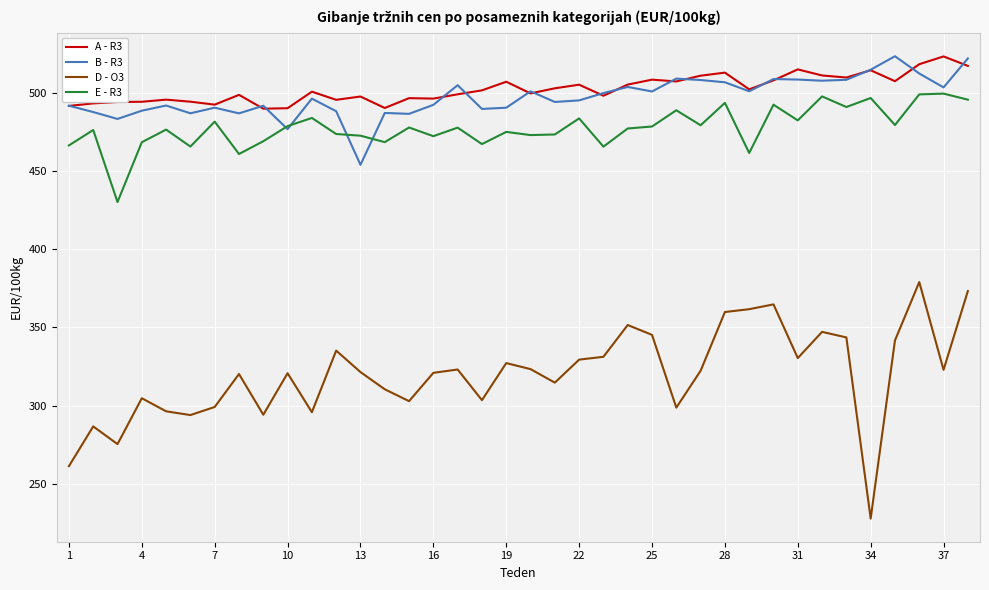

True or false: A - R3 and D - O3 cross at least once.

False